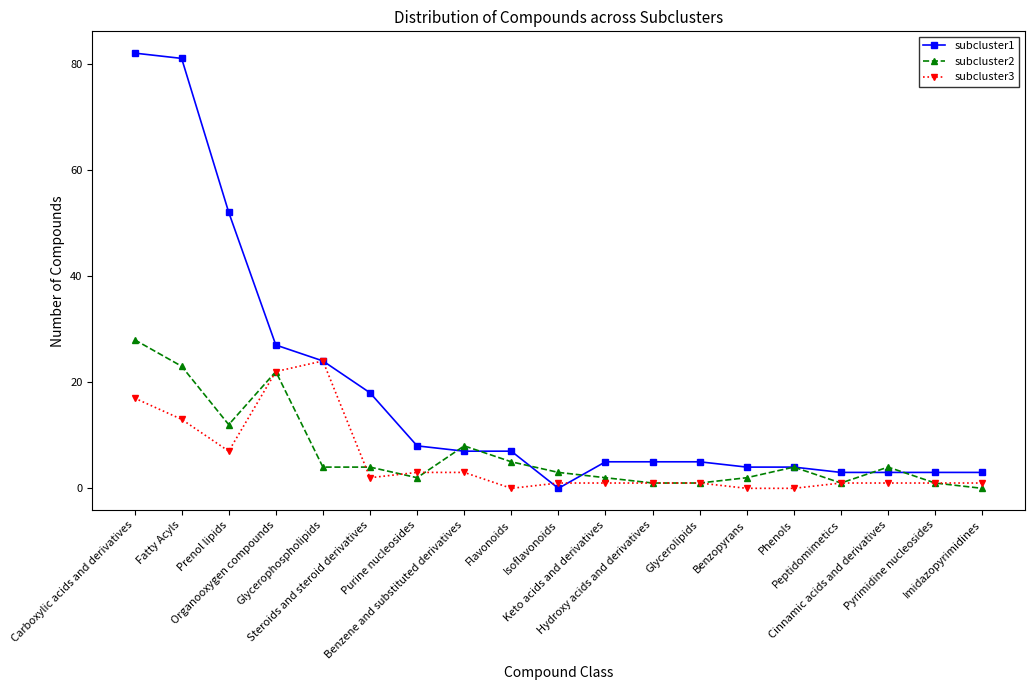

What position from the right is Hydroxy acids and derivatives?

8